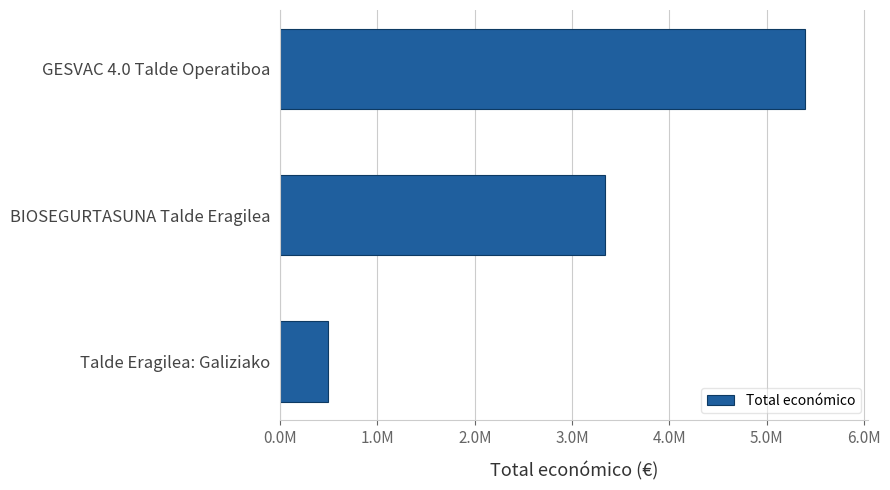

Does the chart contain any negative values?

No